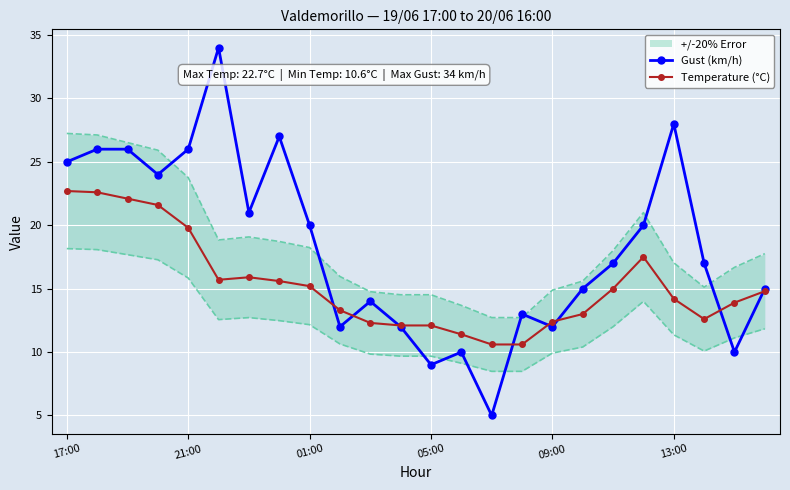

What is the sum of all Temperature (°C) values?

367.0